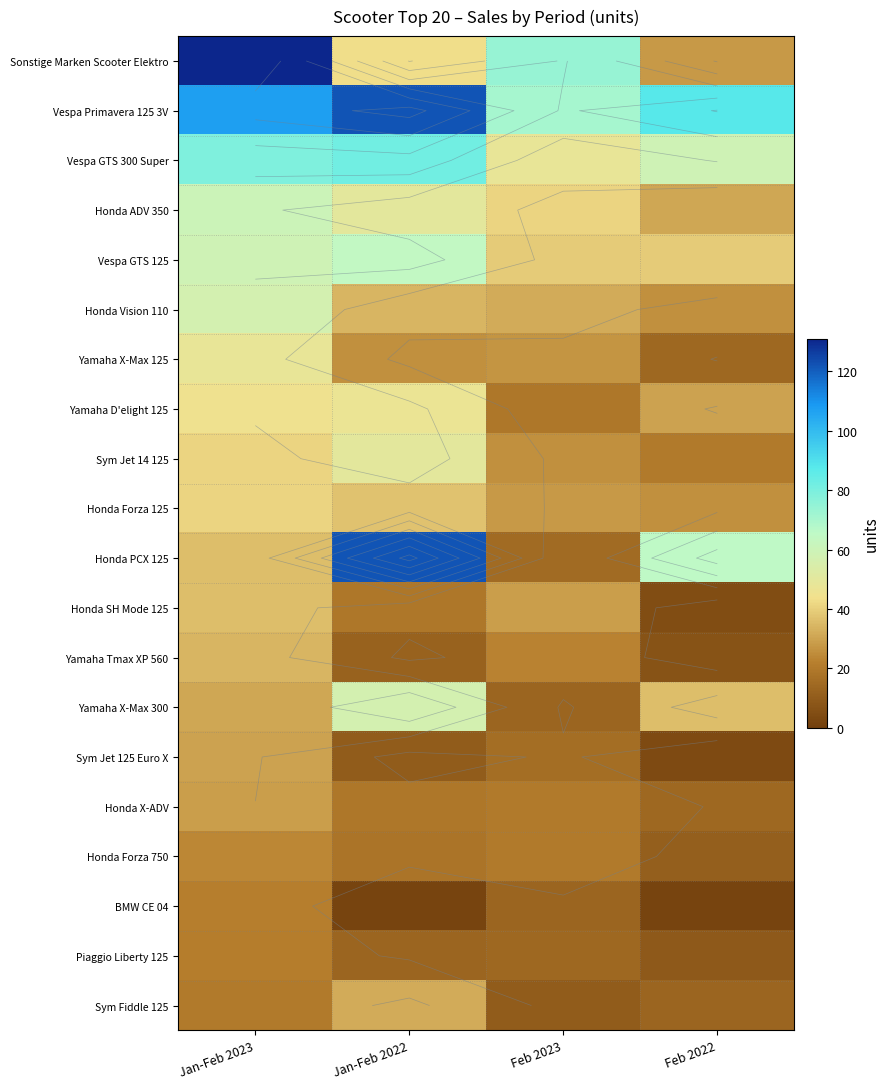

The Honda SH Mode 125 series shows 54 at Jan-Feb 2023. True or false?

False